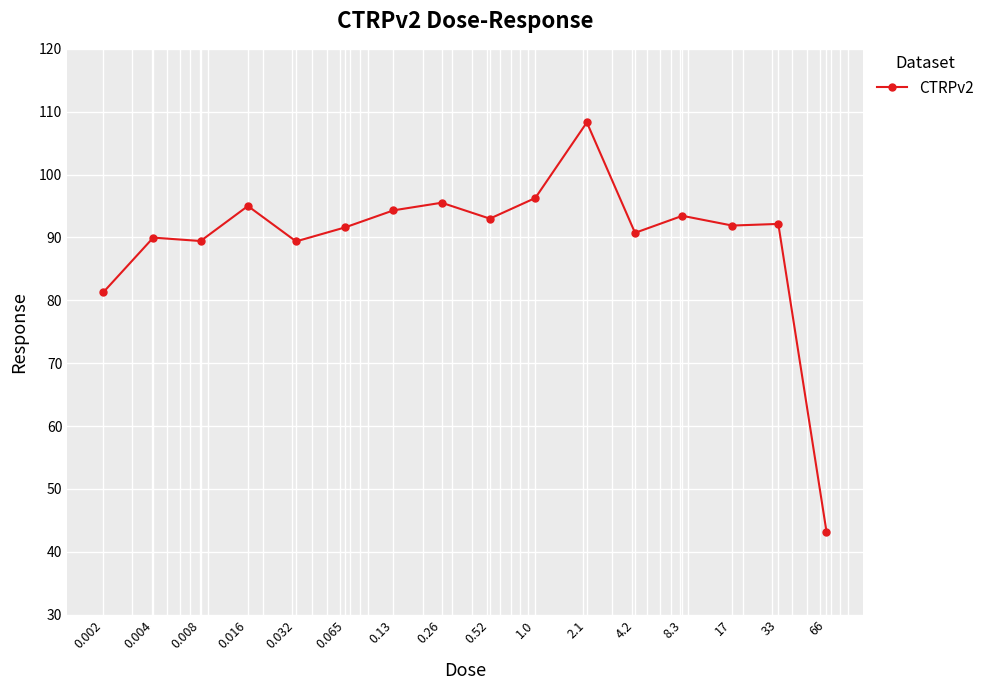

What is the value of the 4th point from the left?

95.0